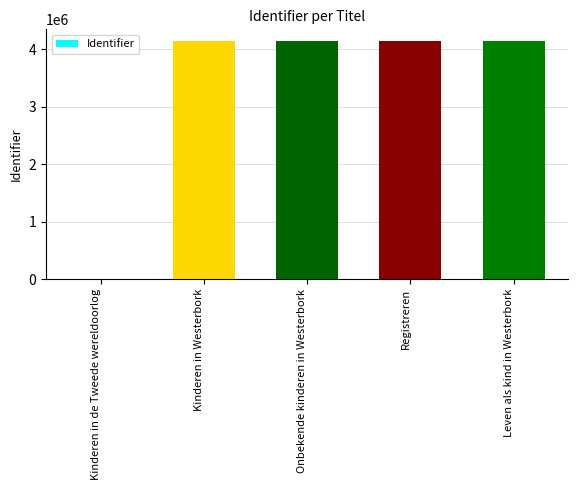

Read the value at Onbekende kinderen in Westerbork.

4135563